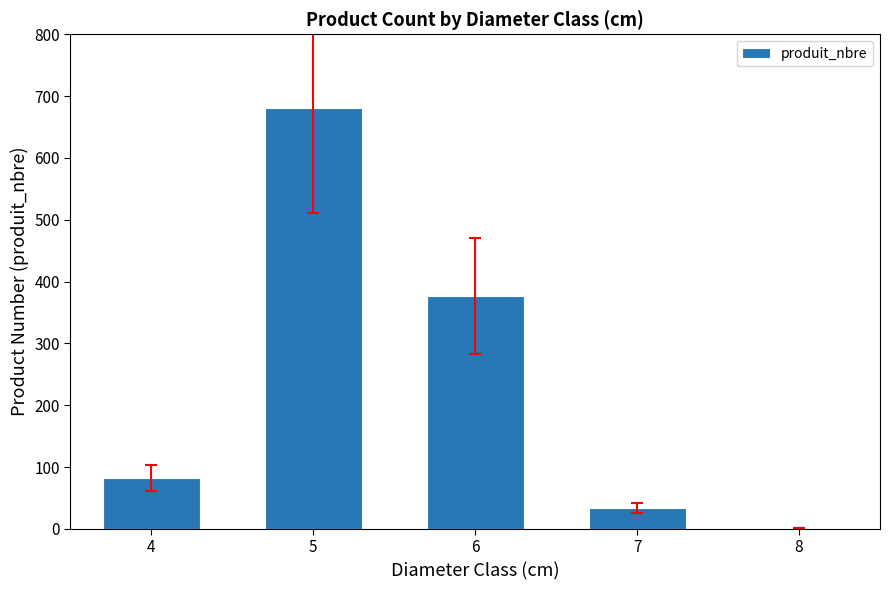

What is the greatest value displayed?

681